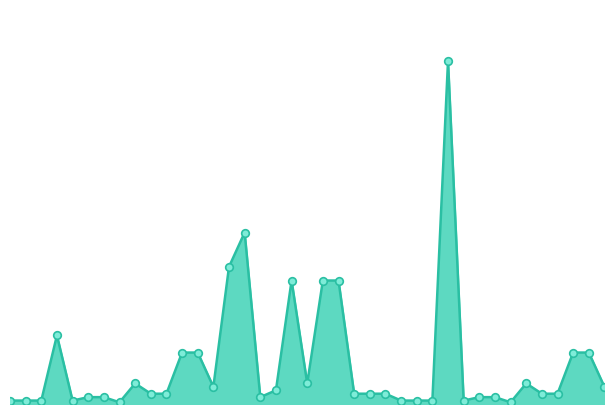

How many lines are shown in the chart?

1